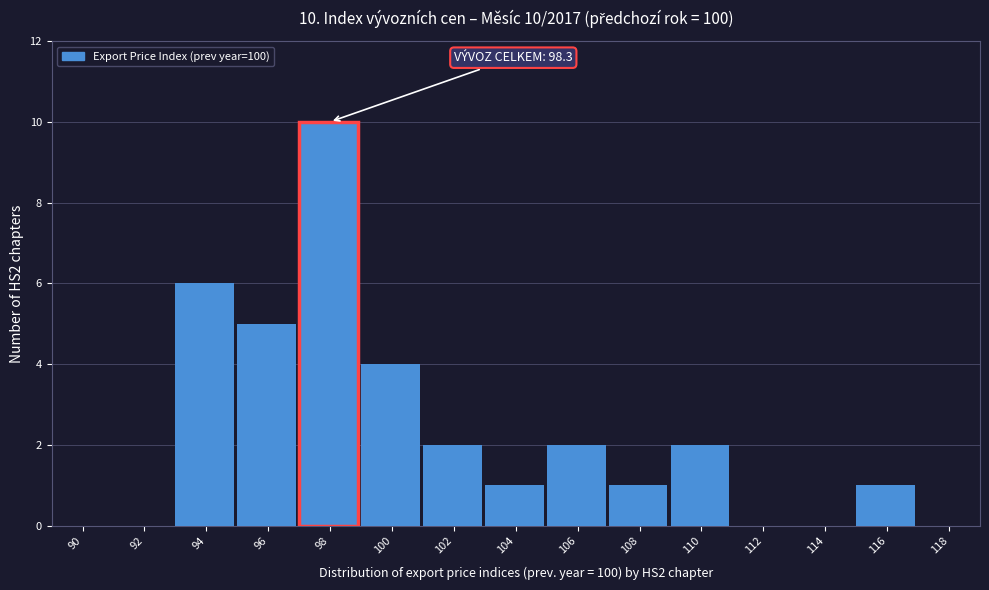

Reading left to right, what are all the values shown in this chart?

90=0	92=0	94=6	96=5	98=10	100=4	102=2	104=1	106=2	108=1	110=2	112=0	114=0	116=1	118=0